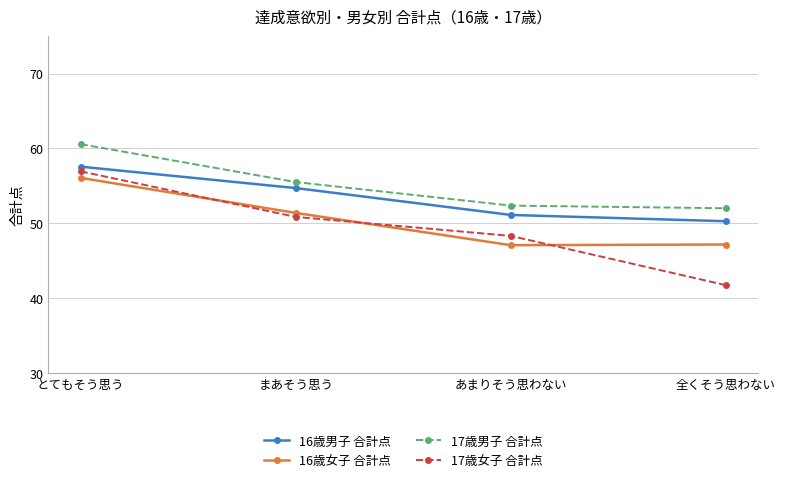

At which label is 17歳男子 合計点 closest to 56?

まあそう思う